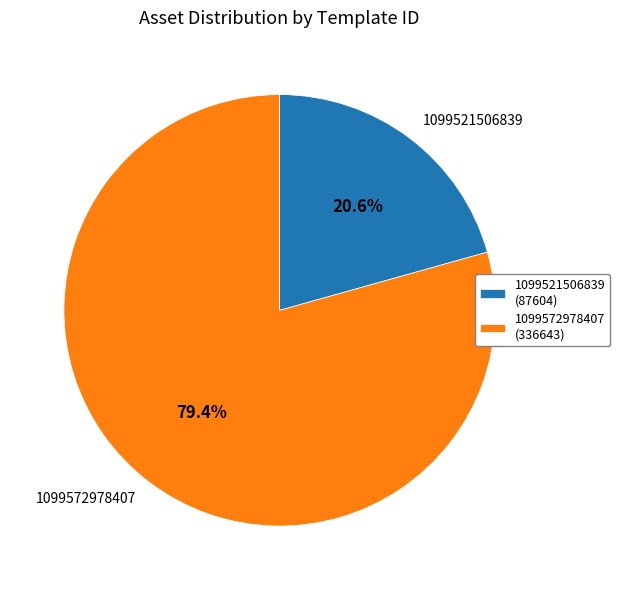

What percentage is NOT represented by 1099521506839?

79.4%